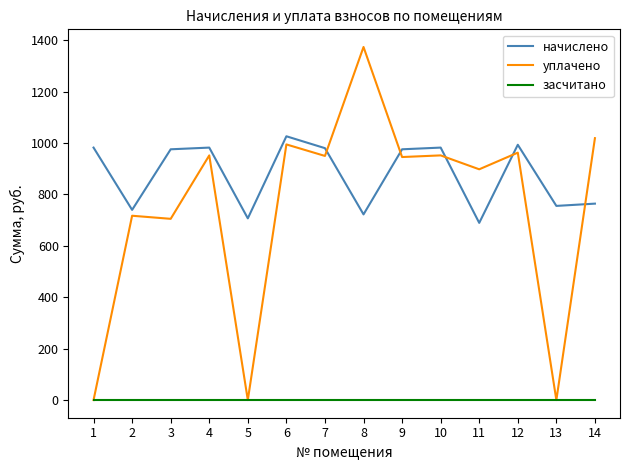

Is it true that начислено equals 1212.2 at 13?

False